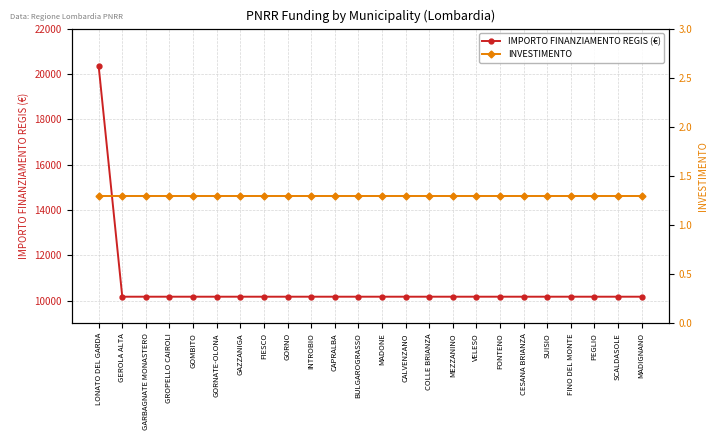

Reading right to left, extract all data points from this chart.

IMPORTO FINANZIAMENTO REGIS (€): 10172.0	10172.0	10172.0	10172.0	10172.0	10172.0	10172.0	10172.0	10172.0	10172.0	10172.0	10172.0	10172.0	10172.0	10172.0	10172.0	10172.0	10172.0	10172.0	10172.0	10172.0	10172.0	10172.0	20344.0
INVESTIMENTO: 1.3	1.3	1.3	1.3	1.3	1.3	1.3	1.3	1.3	1.3	1.3	1.3	1.3	1.3	1.3	1.3	1.3	1.3	1.3	1.3	1.3	1.3	1.3	1.3